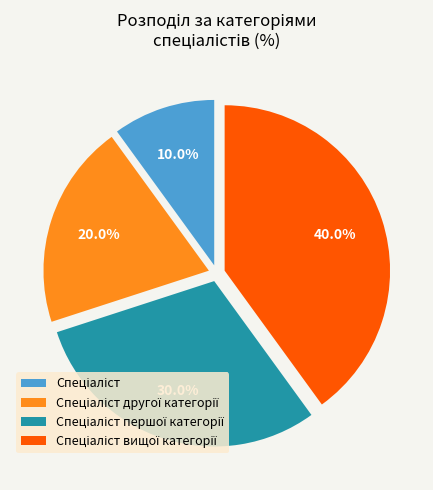

Does any single category account for the majority?

No